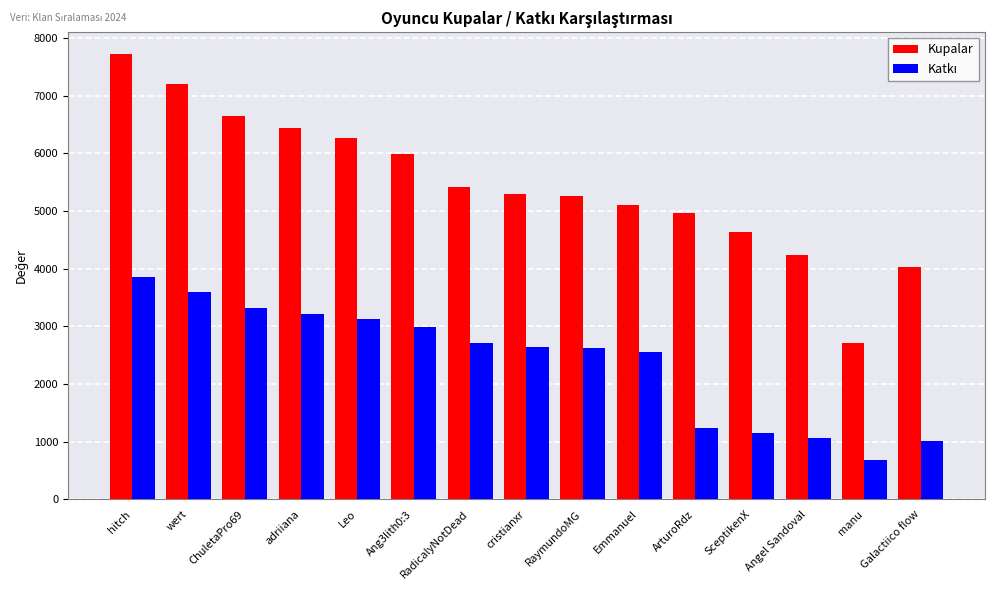

At which category does the chart reach its peak across all series?

hitch